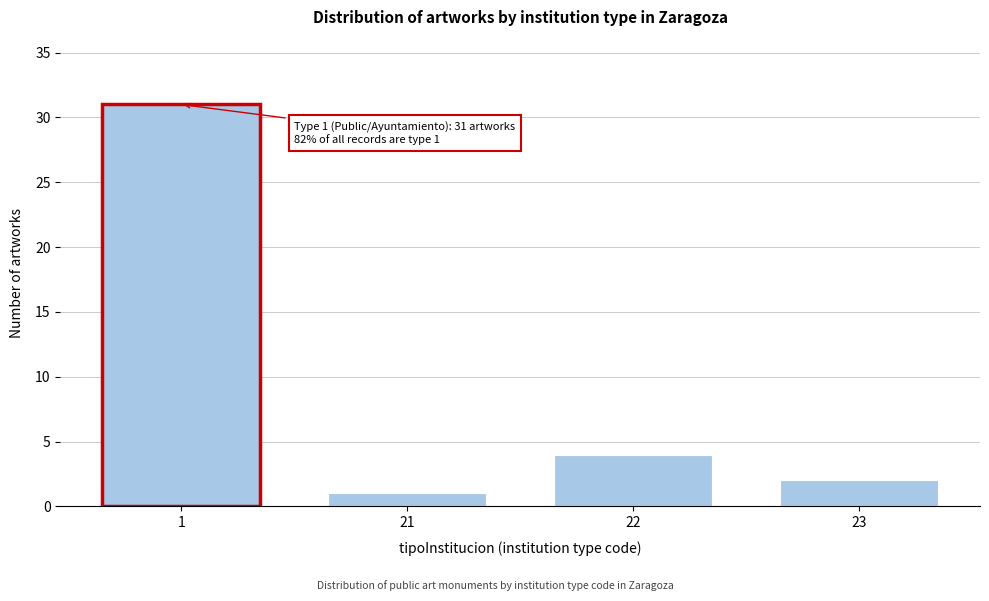

Reading right to left, transcribe all the data shown in this chart.

2	4	1	31